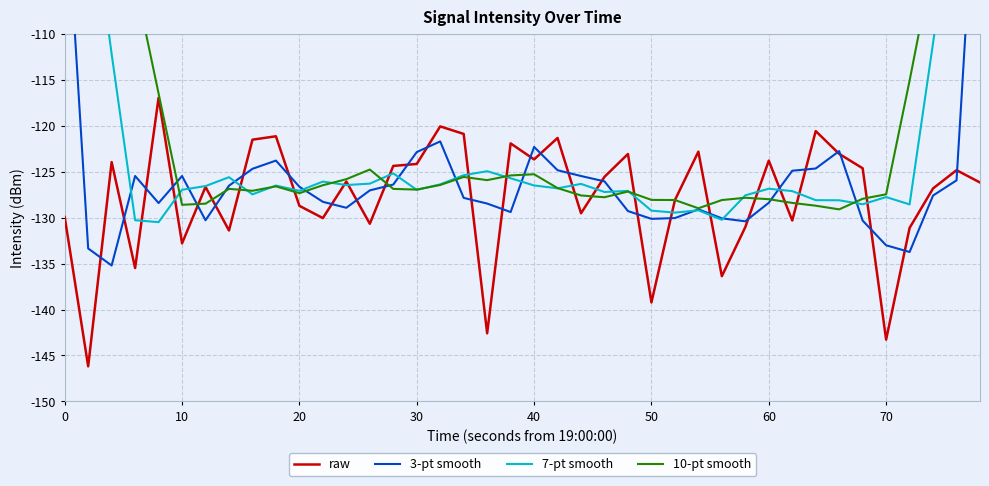

Which series has the largest total across all categories?

10-pt smooth